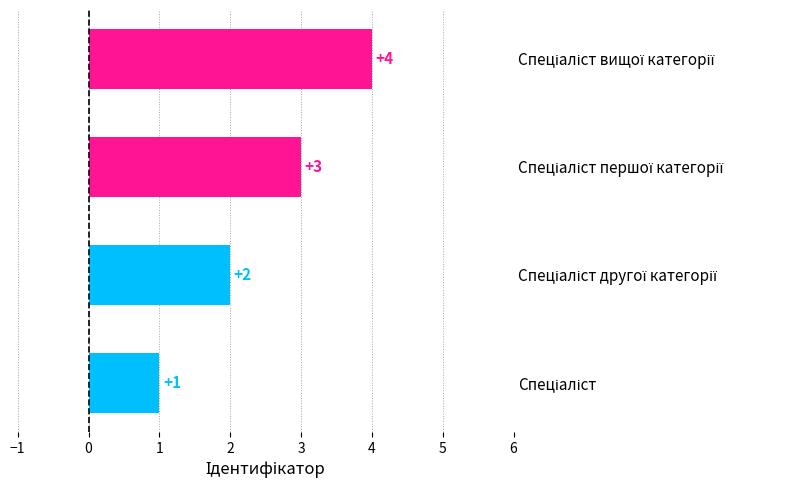

Count the values in the range 2 to 4.

3